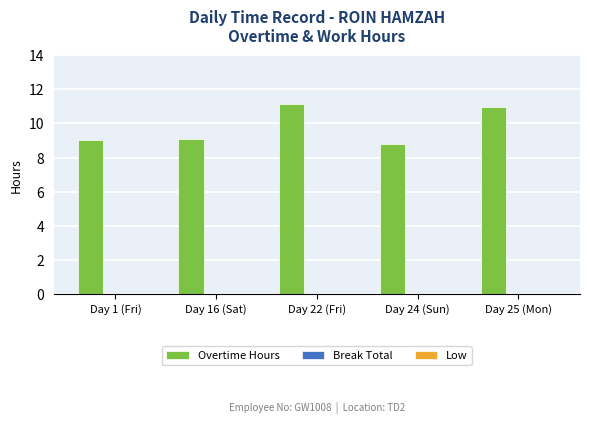

How many bars are there in total?

5